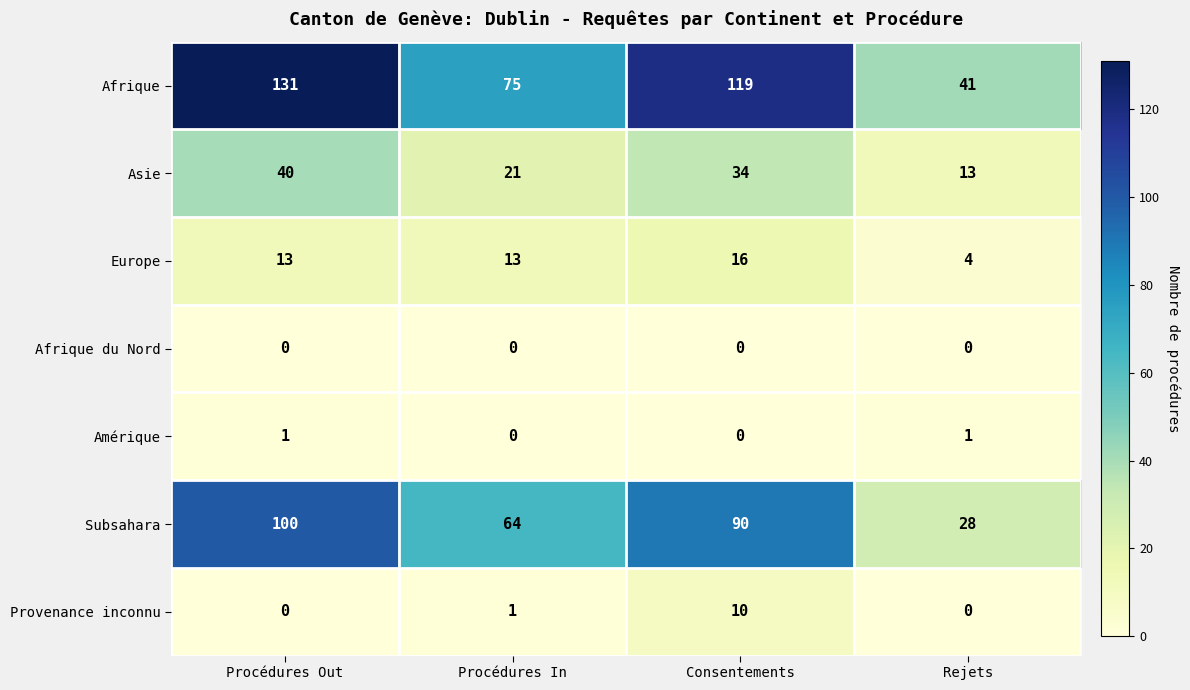

What is the difference between the Asie values at Rejets and Procédures In?

8